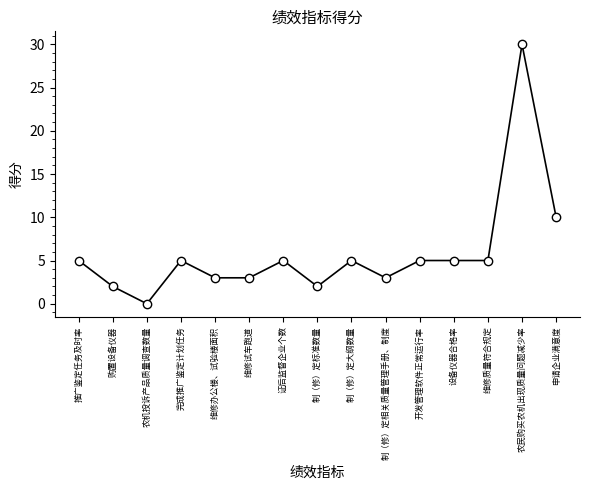

At which category does the chart reach its peak across all series?

农民购买农机出现质量问题减少率